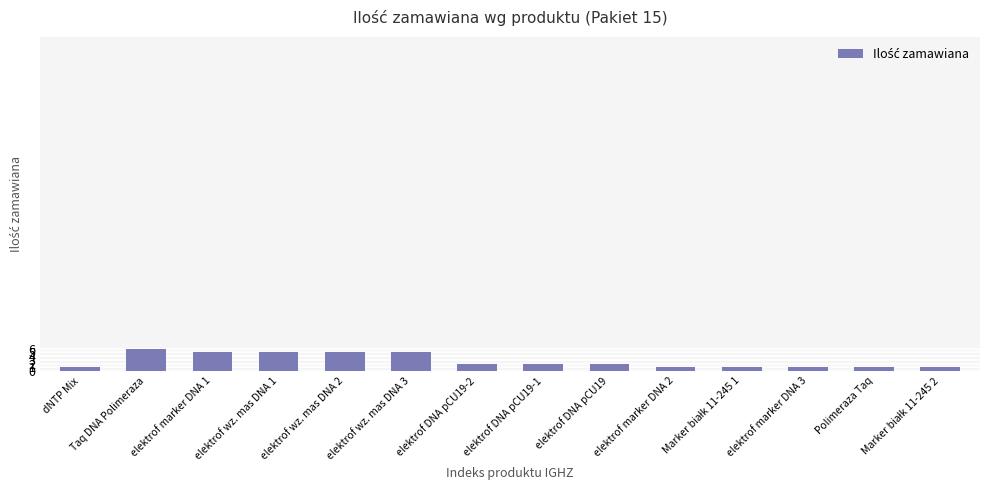

What is the average value?

3